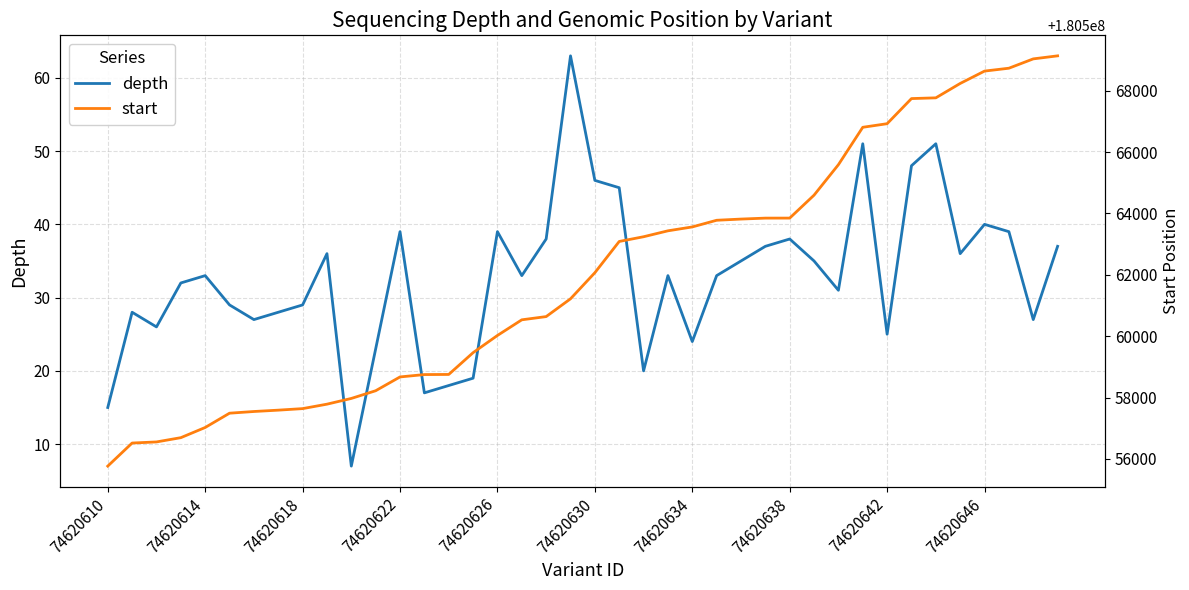

What is the value of the start point at the 34th from the left?

180567746